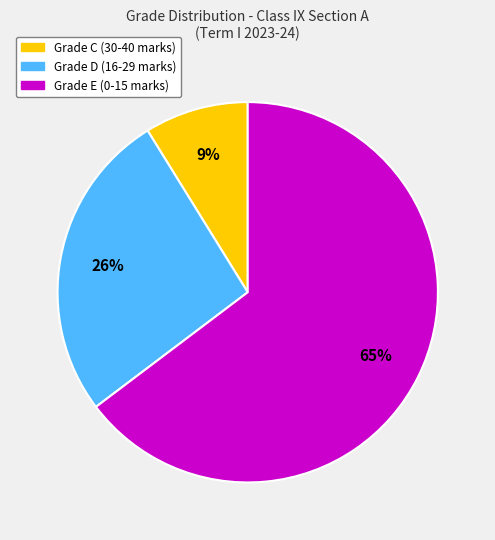

Is there any slice that represents more than half of the pie?

Yes